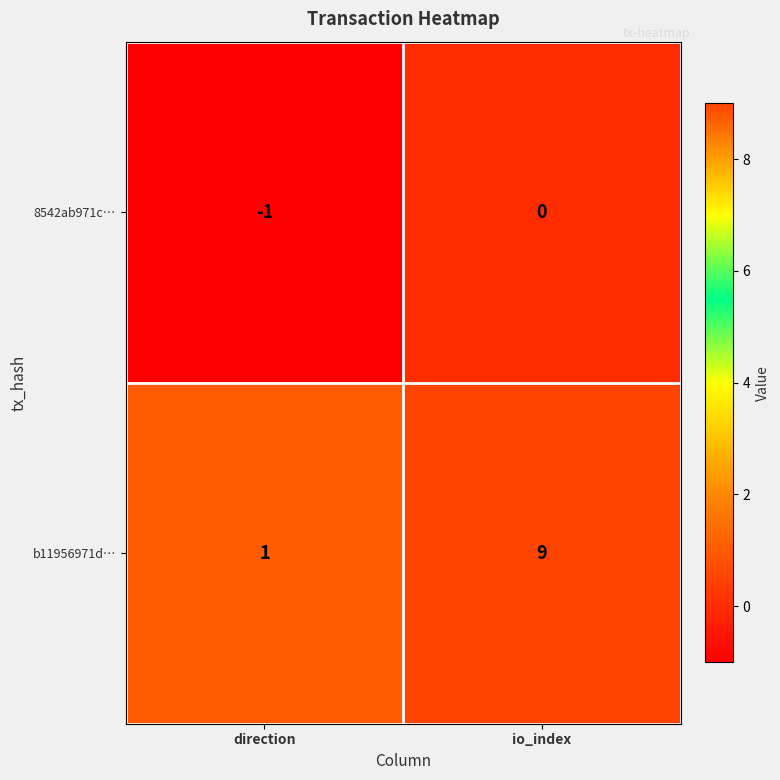

Which category has the lowest value across all series?

direction